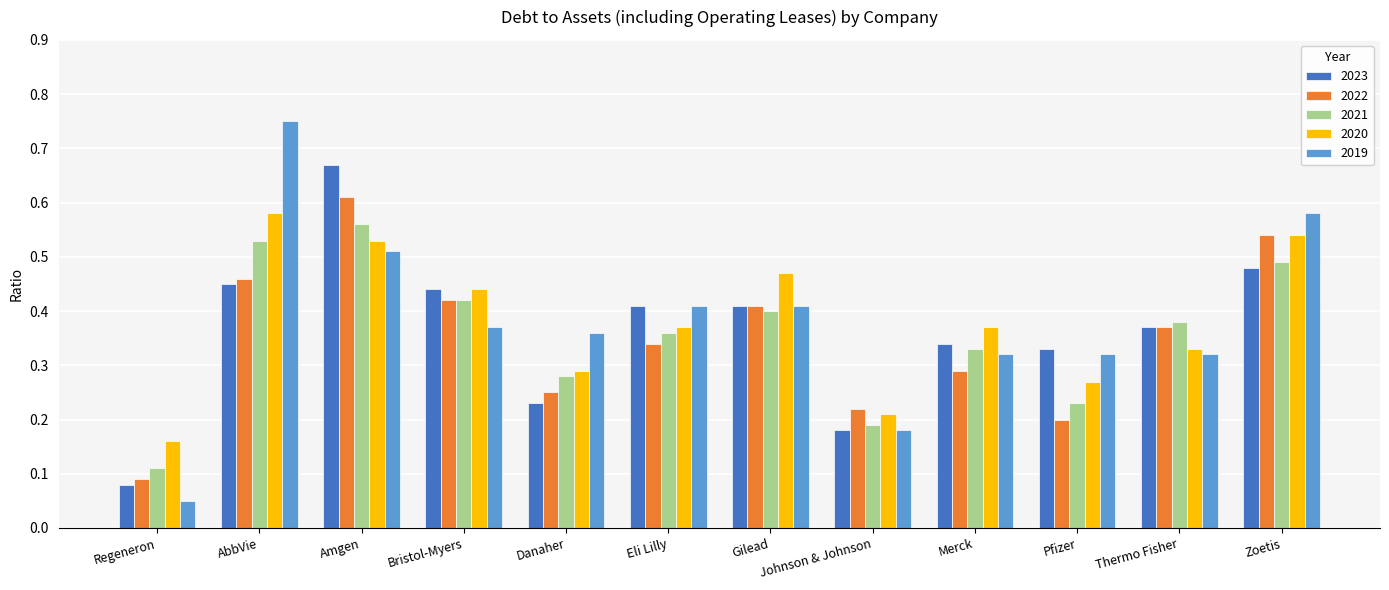

Between Gilead and Merck, which series saw the biggest shift?

2022